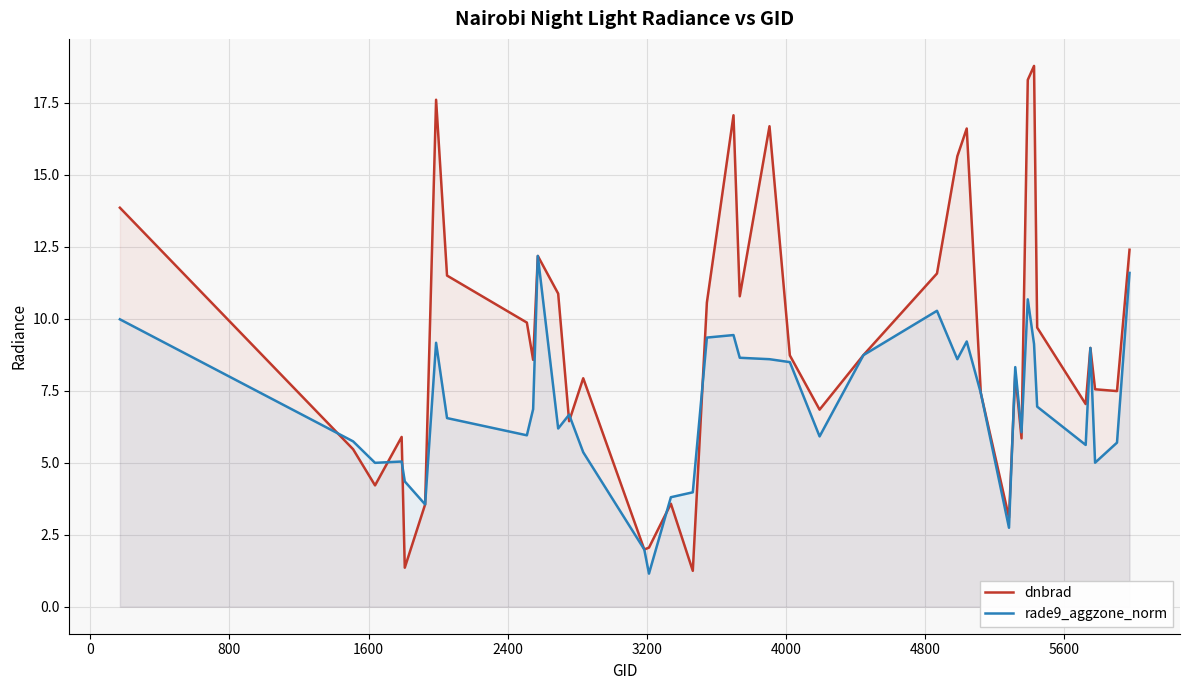

What is the highest value of the rade9_aggzone_norm series?

12.2